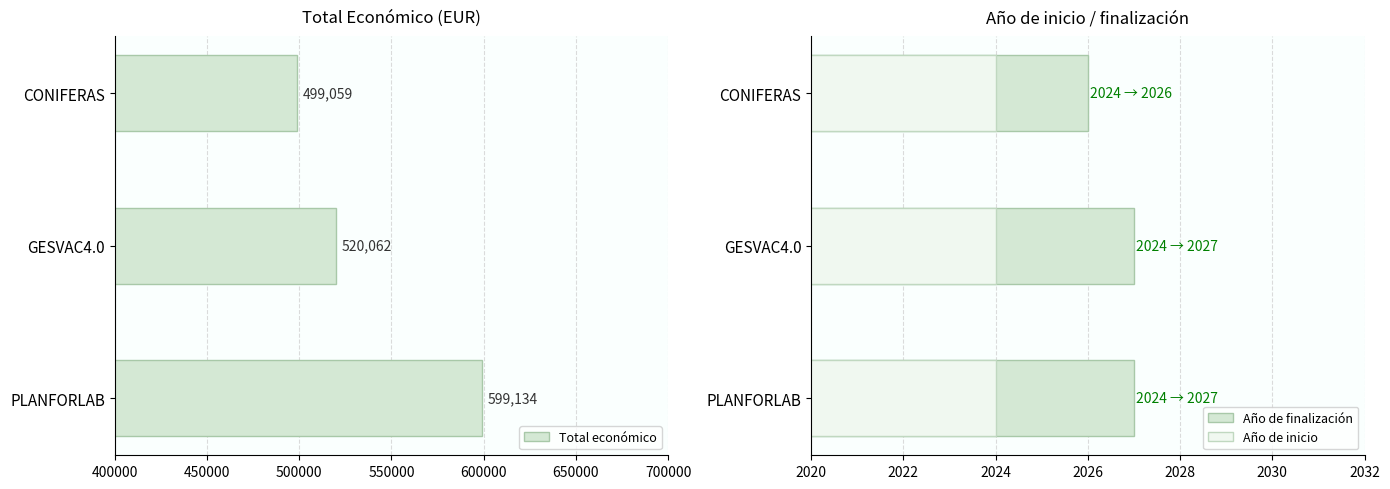

Count the Año de finalización values in the range 2026 to 2027.

3